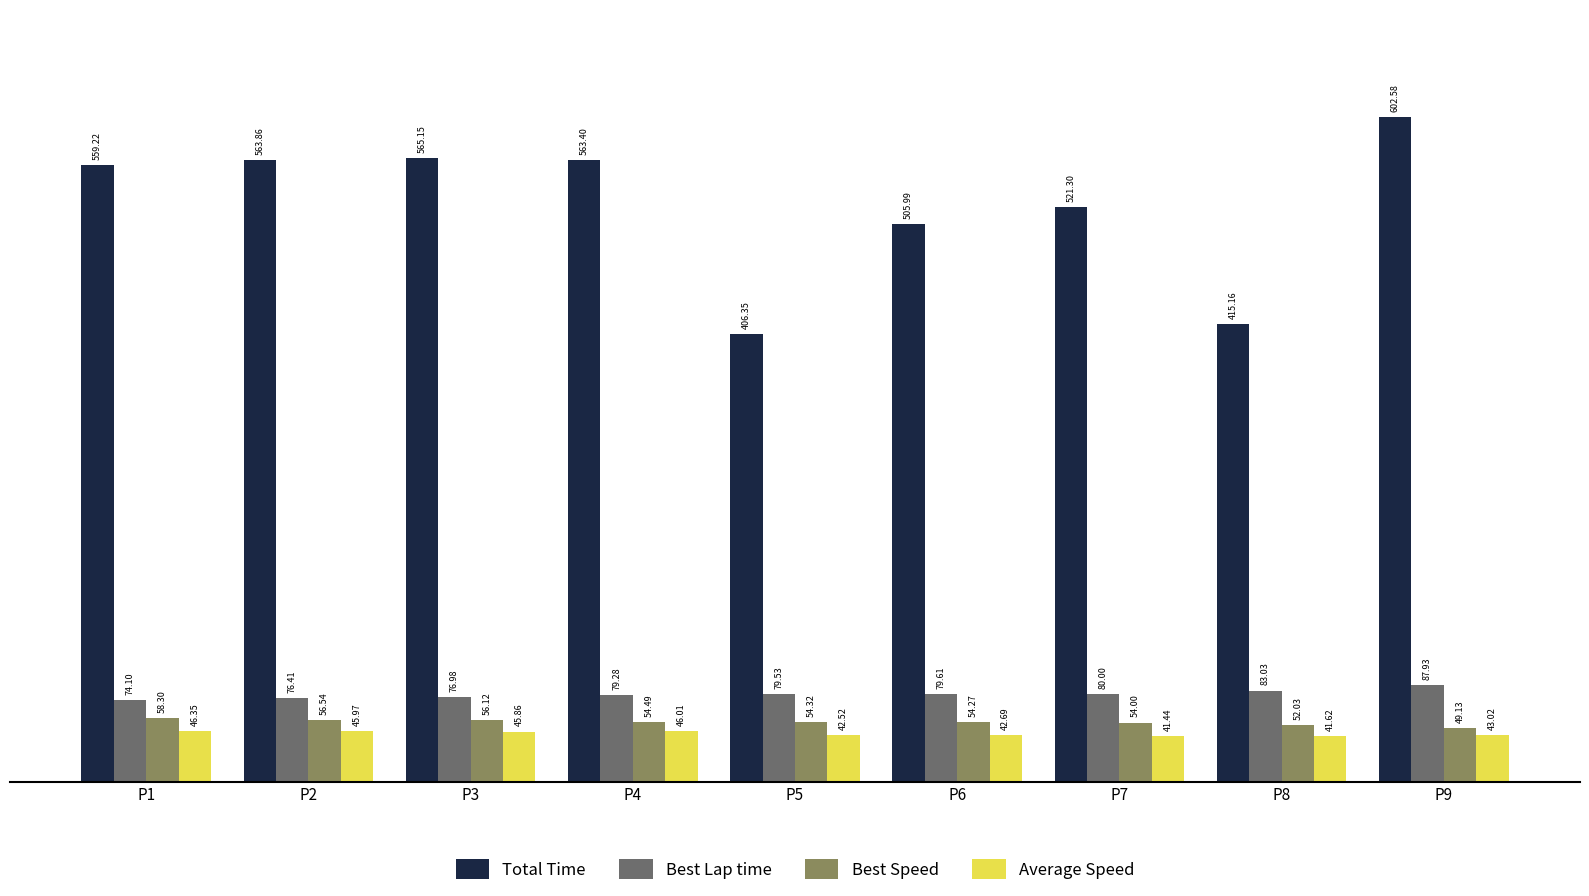

Rank the series by their maximum value, from lowest to highest.

Average Speed, Best Speed, Best Lap time, Total Time